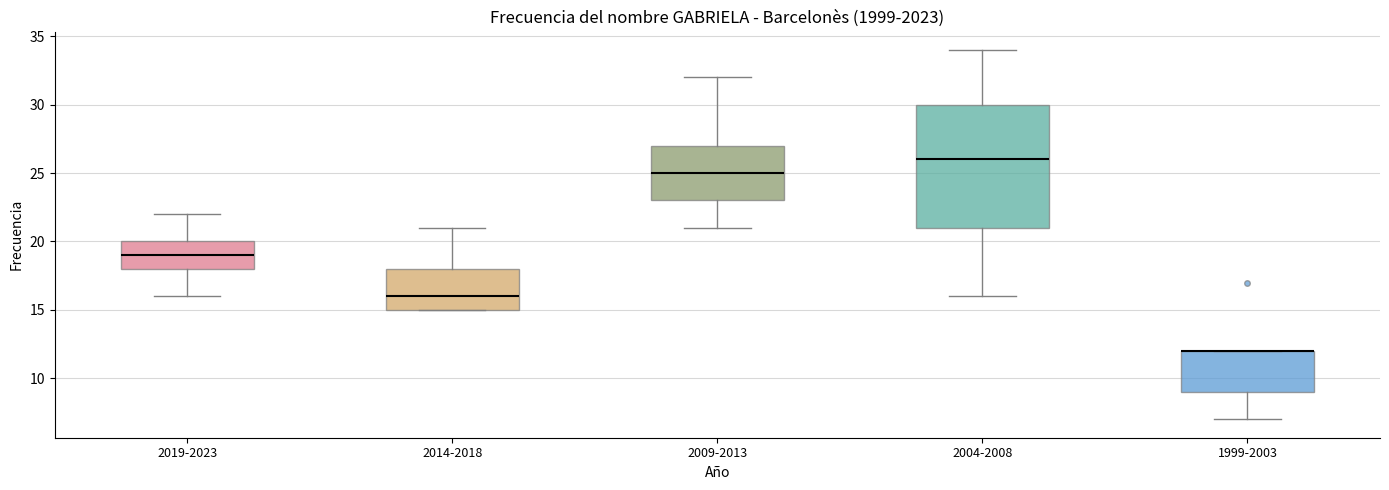

Comparing the boxes themselves (not the whiskers), which one is the tallest?

2004-2008